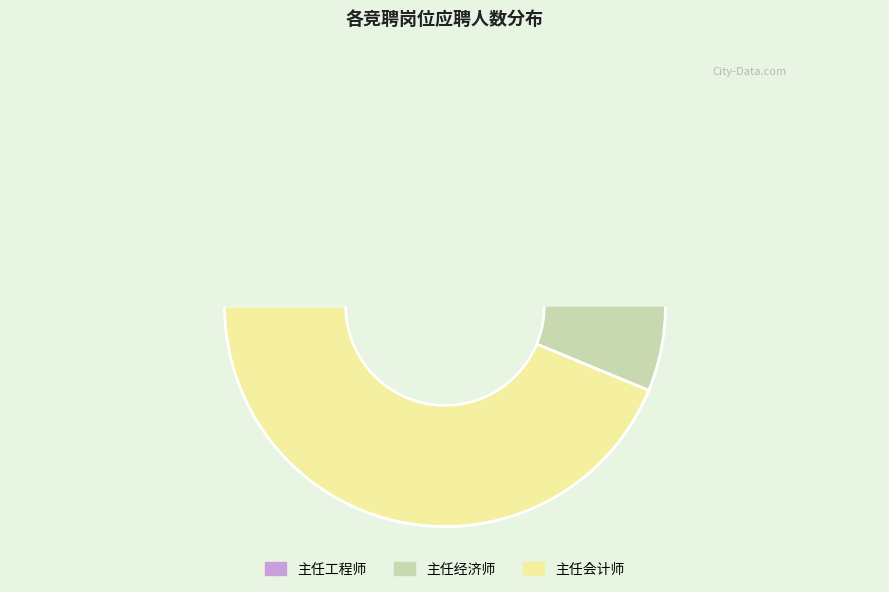

Which slice is the smallest?

主任工程师